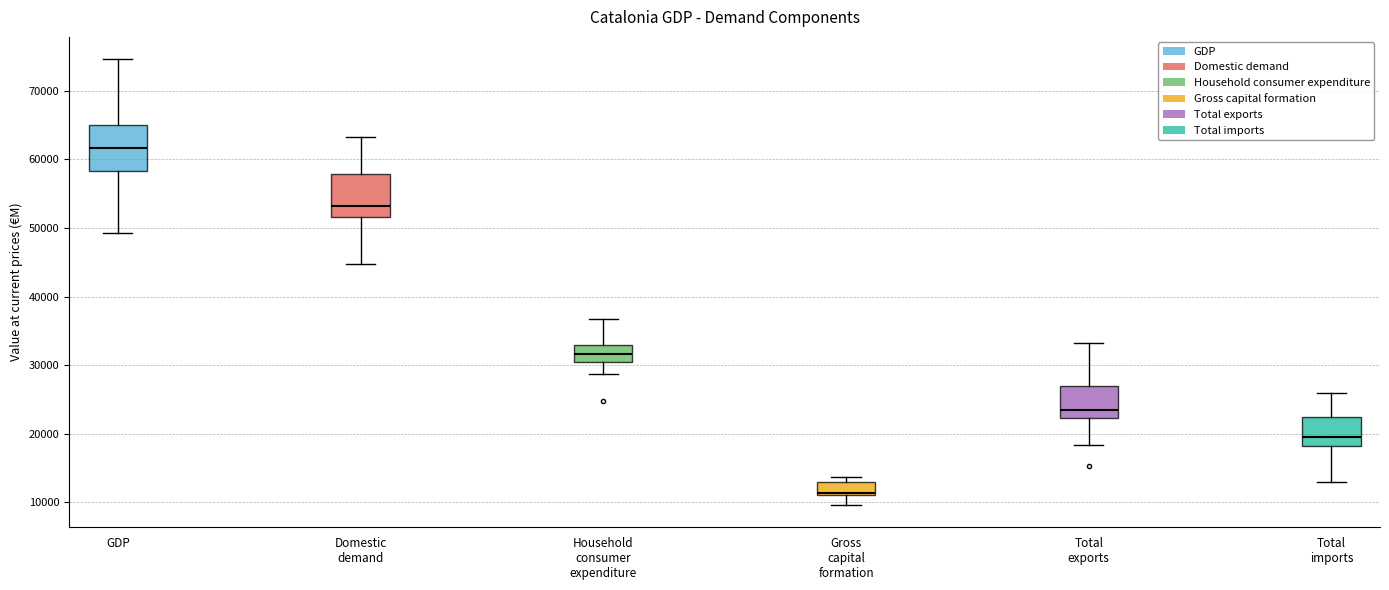

Reading left to right, read every box against the y-axis: the position of its median line, the range the box covers, and the ends of its whiskers. The values are not printed on the chart, so give them approximately, as read against the axis.

GDP: median 62000, box 58000 to 65000, whiskers 49000 to 75000
Domestic demand: median 53000, box 52000 to 58000, whiskers 45000 to 63000
Household consumer expenditure: median 32000, box 30000 to 33000, whiskers 29000 to 37000
Gross capital formation: median 11000 (just above the box's lower edge), box 11000 to 13000, whiskers 10000 to 14000
Total exports: median 23000, box 22000 to 27000, whiskers 18000 to 33000
Total imports: median 19000, box 18000 to 23000, whiskers 13000 to 26000